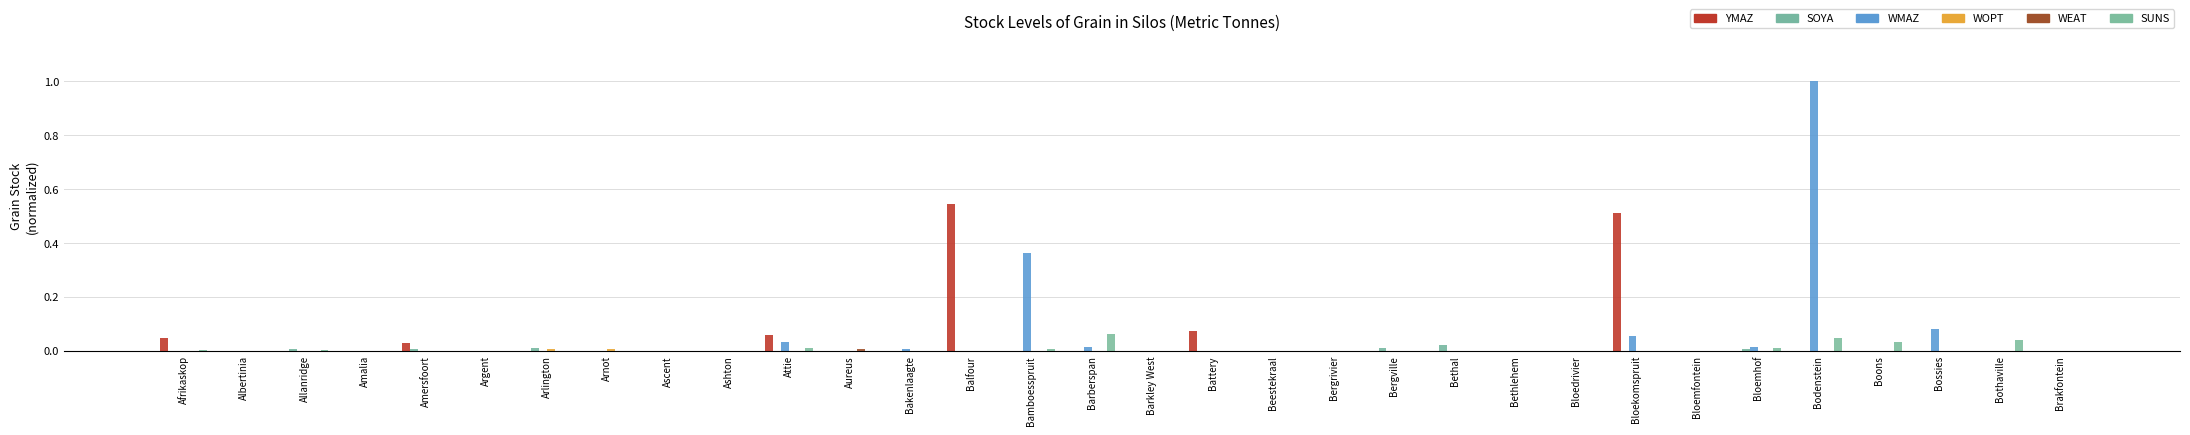

How many categories are shown in the chart?

32